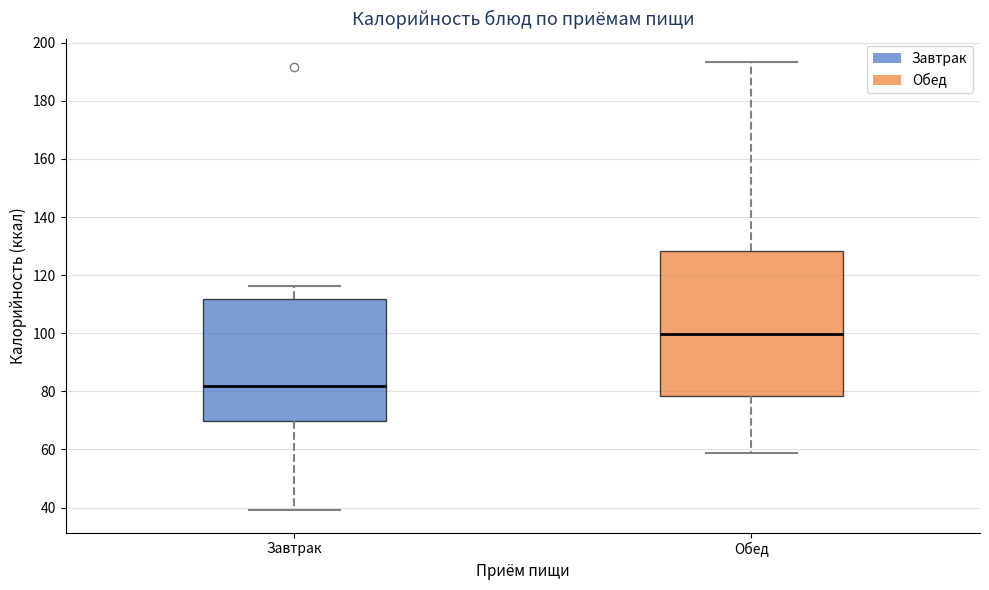

Where is the upper edge of the box for Завтрак on the y-axis? The values are not printed on the chart, so give them approximately, as read against the axis.

112